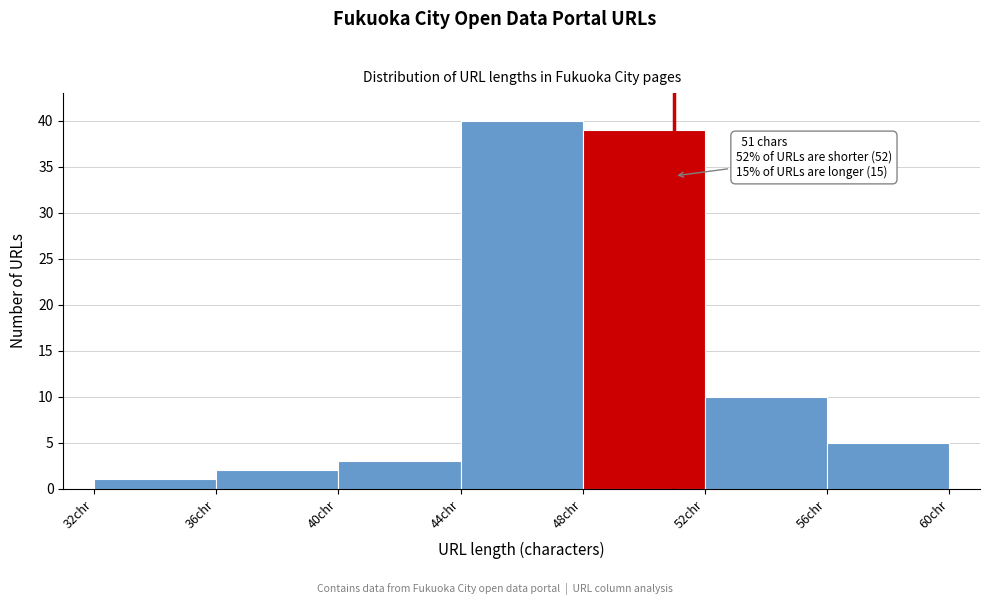

Over which range of the x-axis is the bar tallest?

44 to 48